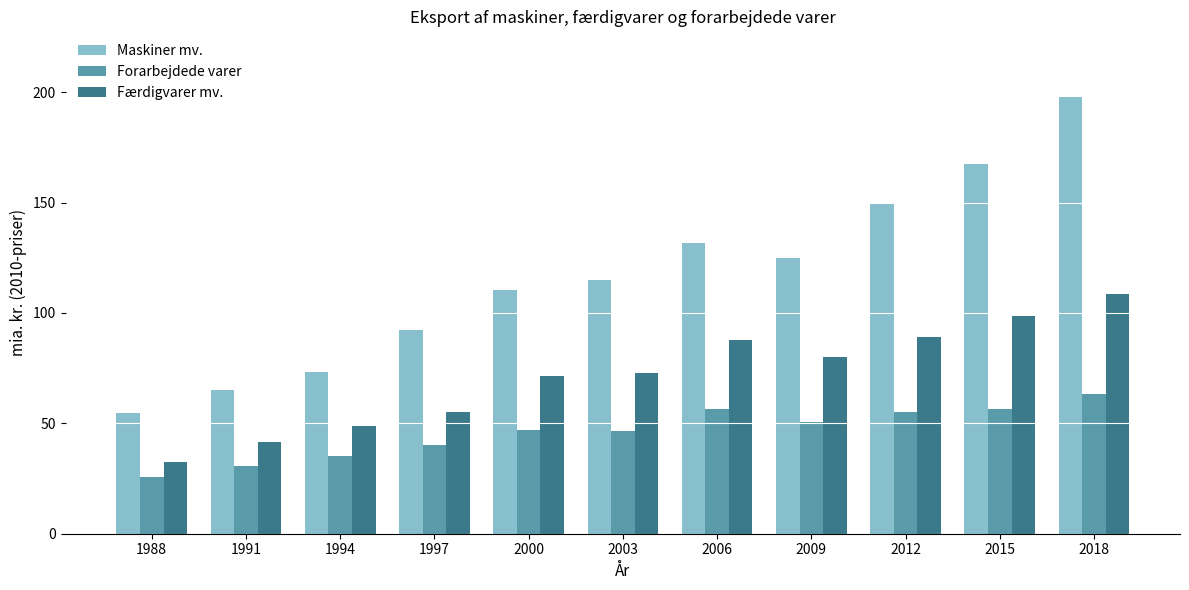

How many bars are there in total?

33